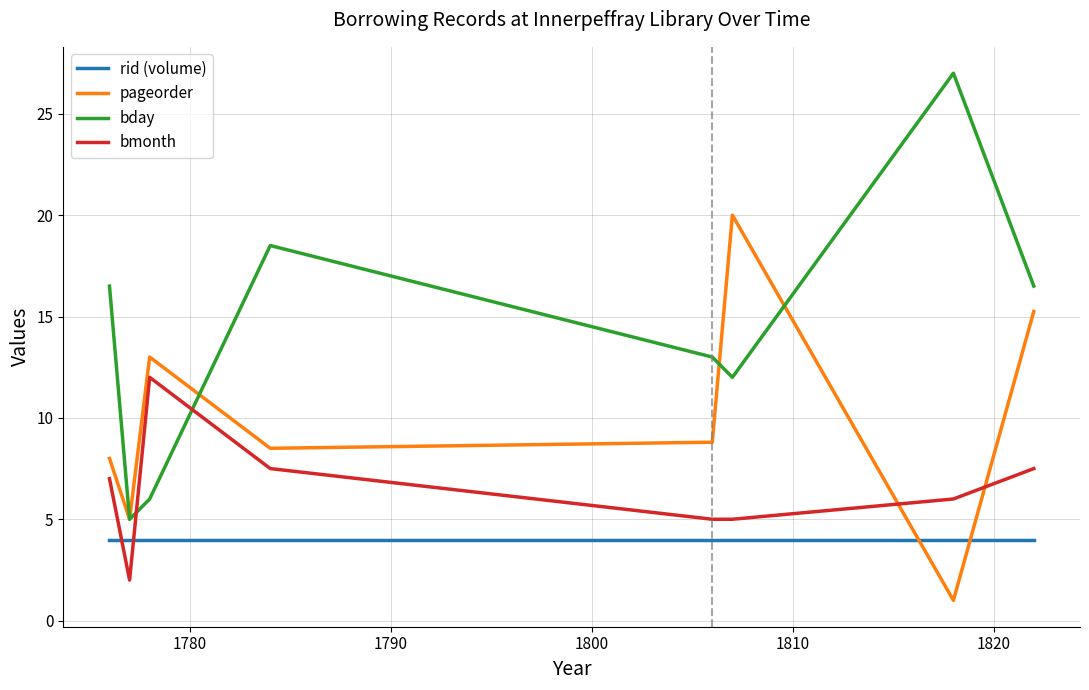

Which series has the largest range (max minus min)?

bday